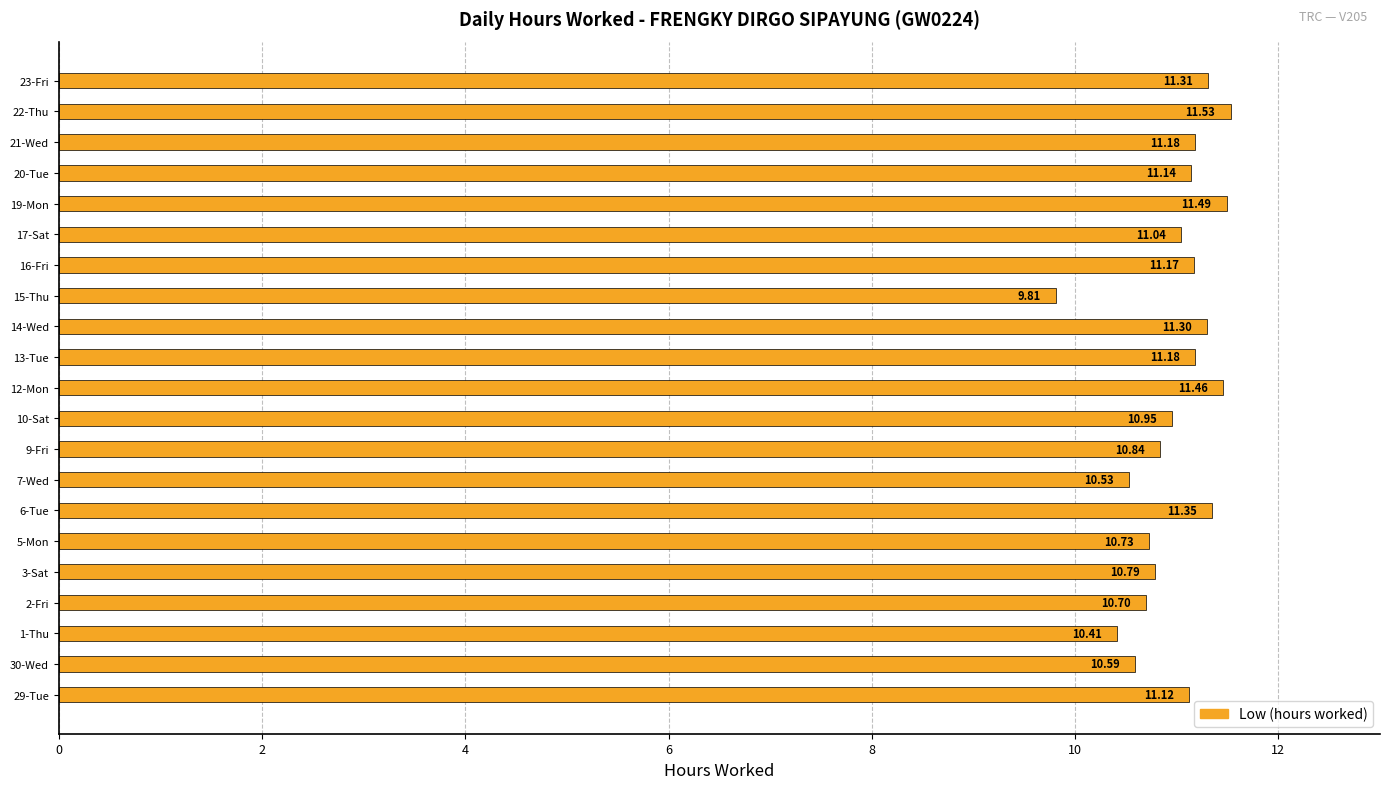

Which has a higher value, 16-Fri or 19-Mon?

19-Mon